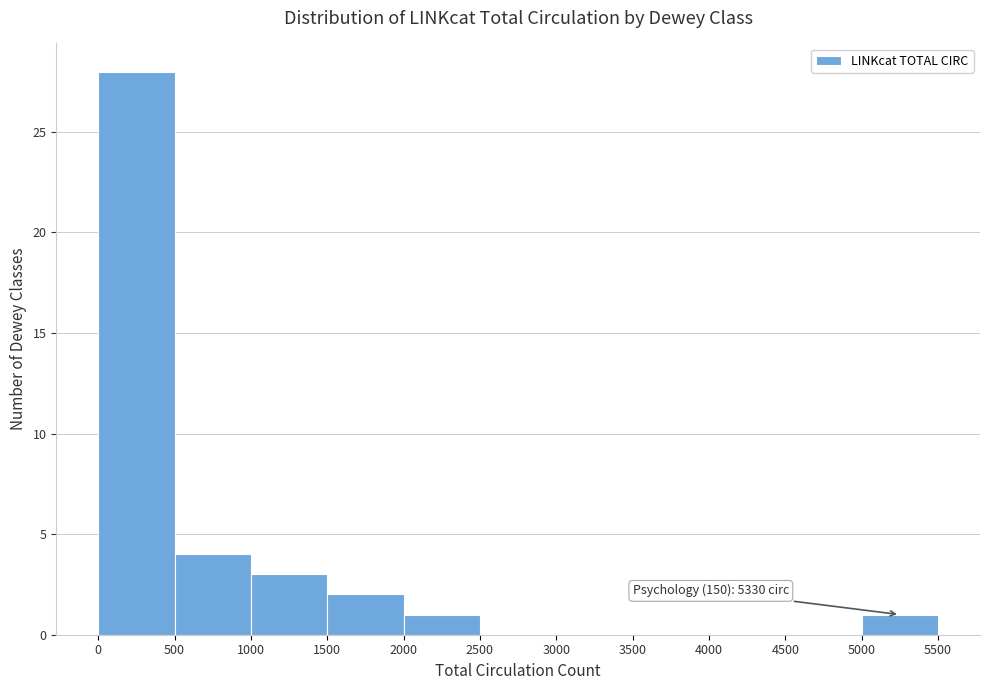

Which range on the x-axis has the tallest bar?

0 to 500